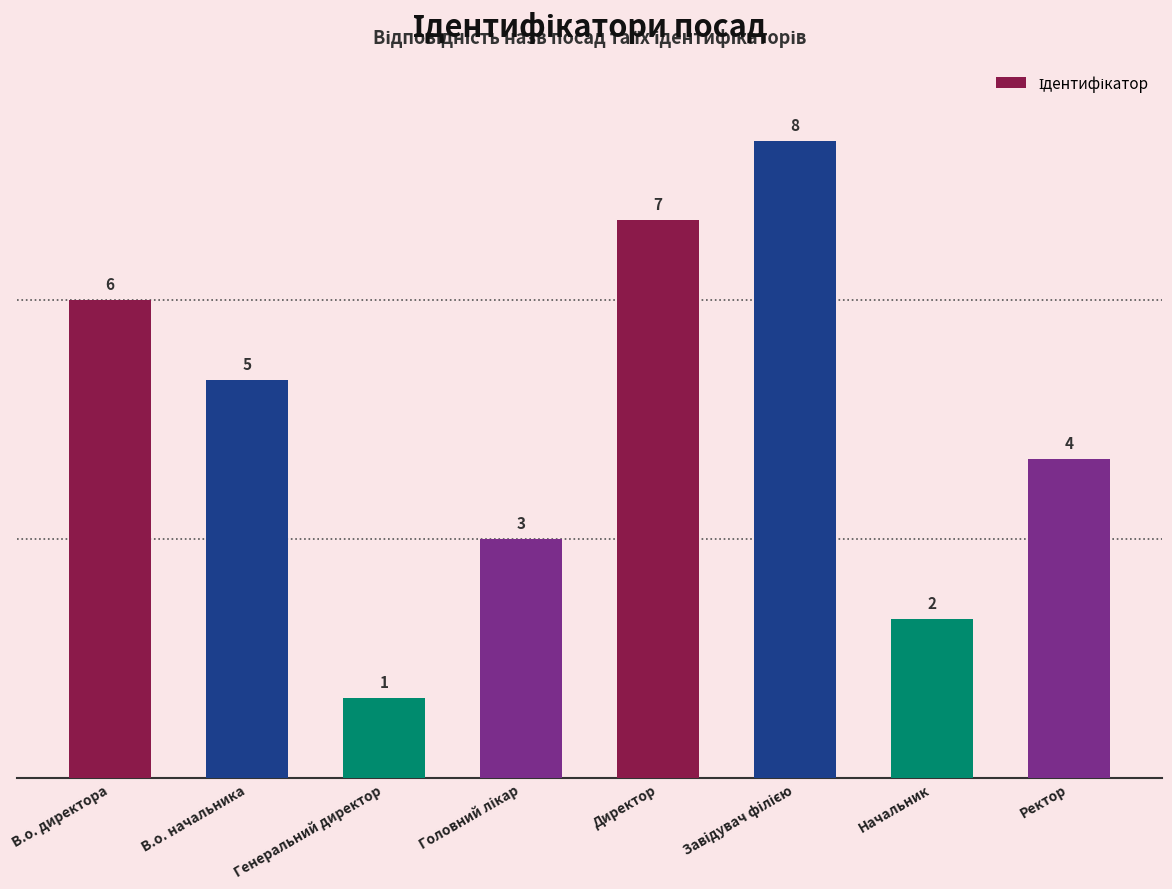

Does the chart contain any negative values?

No